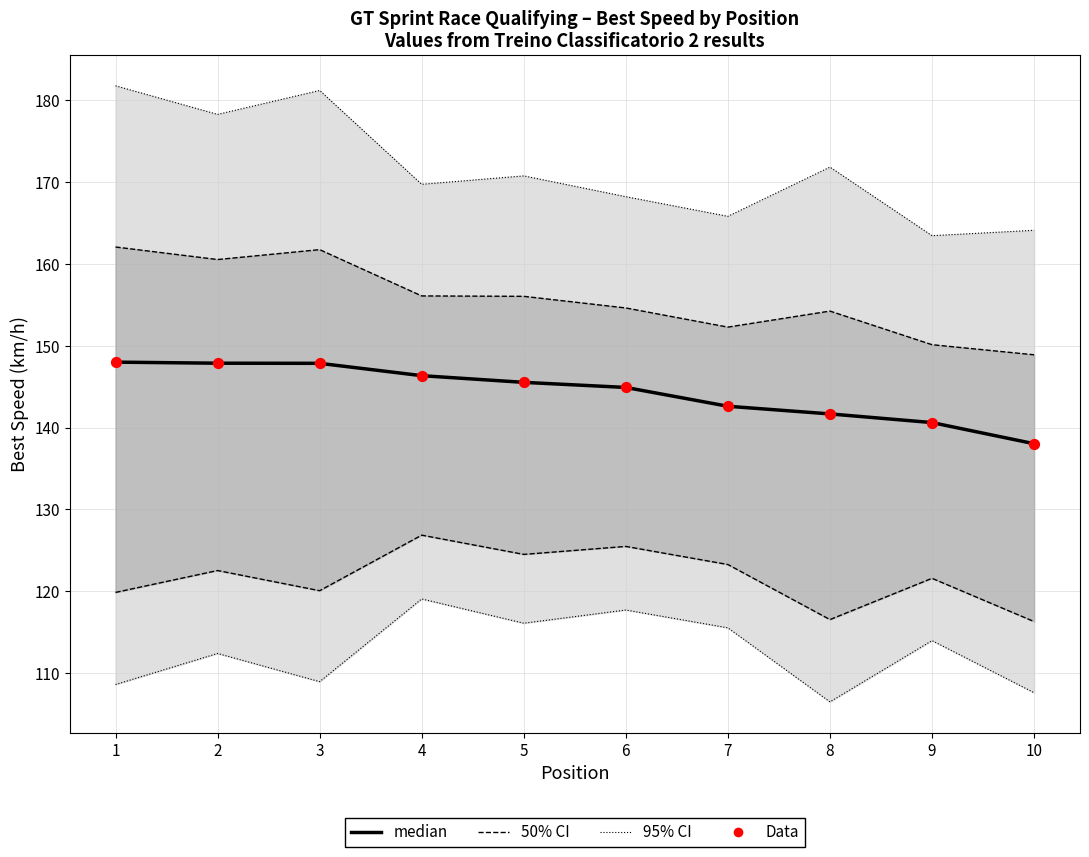

At how many categories does at least one series exceed 144?

6